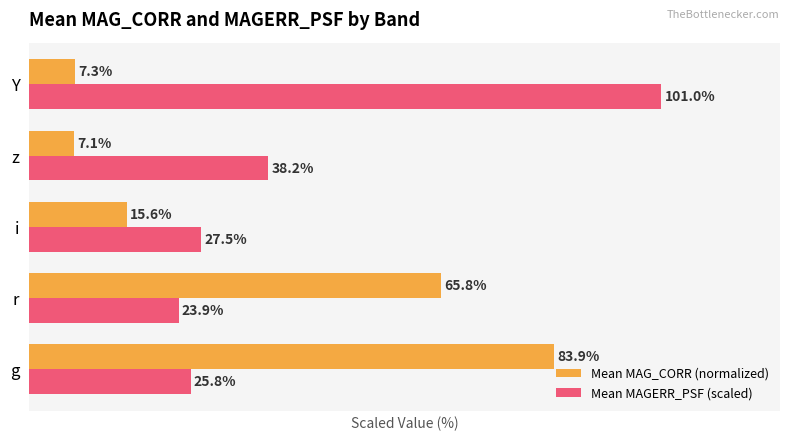

At which category is the sum across all series the highest?

g